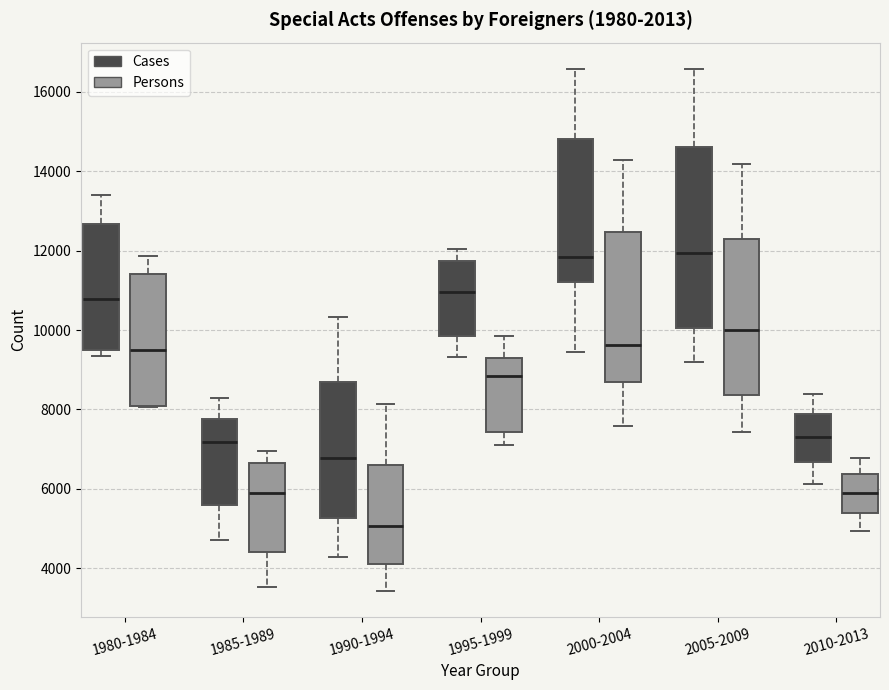

Comparing the boxes themselves (not the whiskers), which one is the tallest?

2005-2009 (Cases)